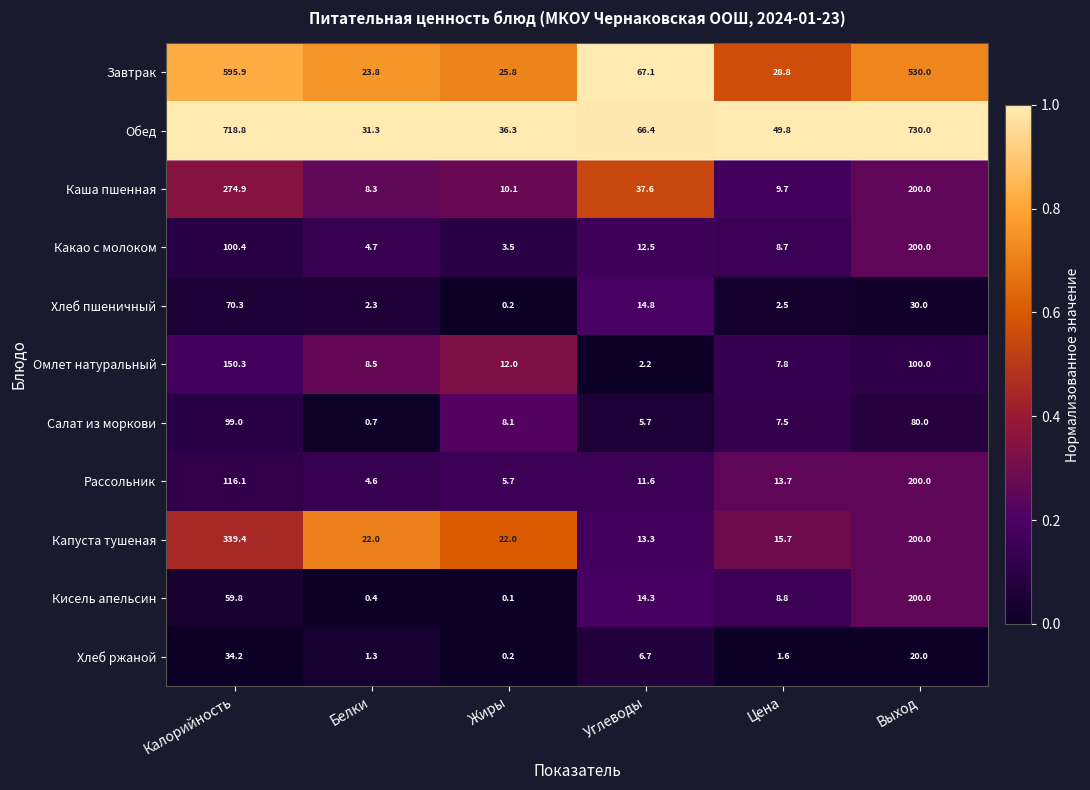

What is the difference between the maximum and minimum values in the Салат из моркови series?

98.3